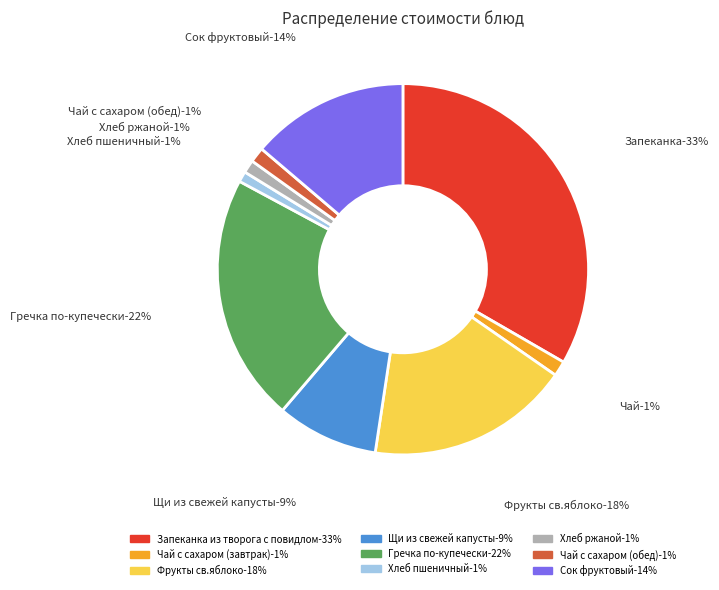

How much of the chart is everything except Чай с сахаром (завтрак)?

98.7%